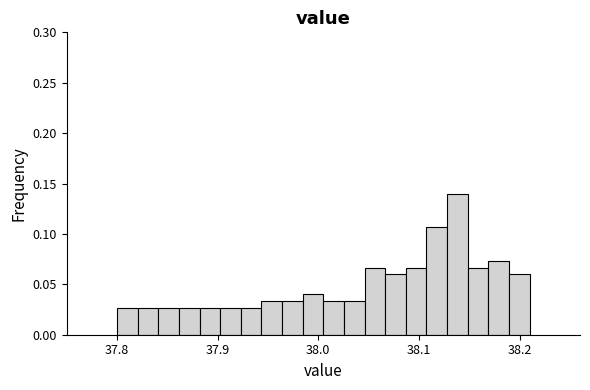

Around what value on the x-axis is the tallest bar? Give the approximate position of its centre, as read against the axis.

38.14